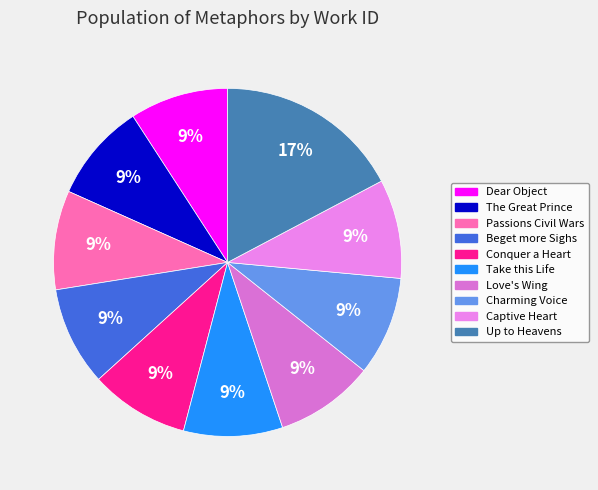

Rank the categories by value from highest to lowest.

We are carry'd Up to Heavens, The Passions may raise Civil Wars, A captive heart, A charming Voice and Art, Born by Love wing, Take this Life, One may conquer a Heart, One may Beget more Sighs, The Great Prince, Dear Object of my Love